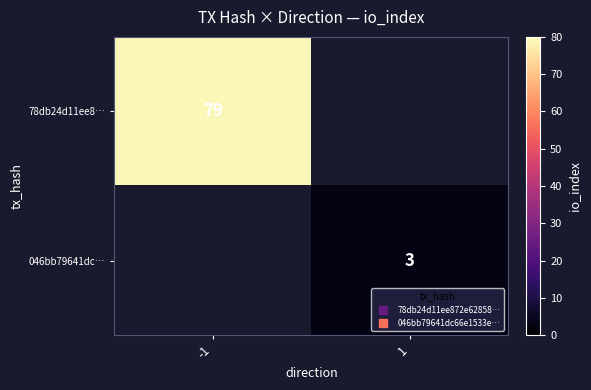

The 78db24d11ee8… series shows 79 at -1. True or false?

True